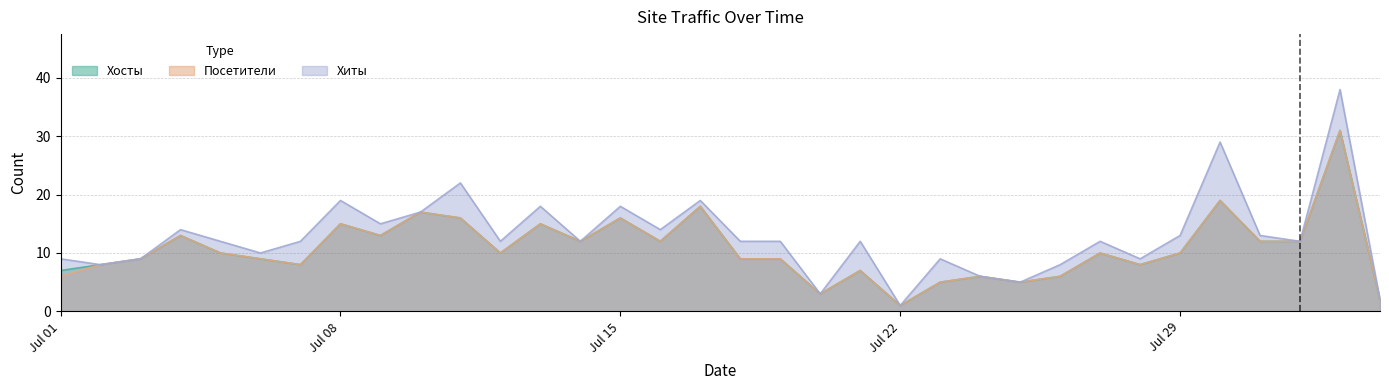

The Посетители series shows 34 at 2019-07-30. True or false?

False